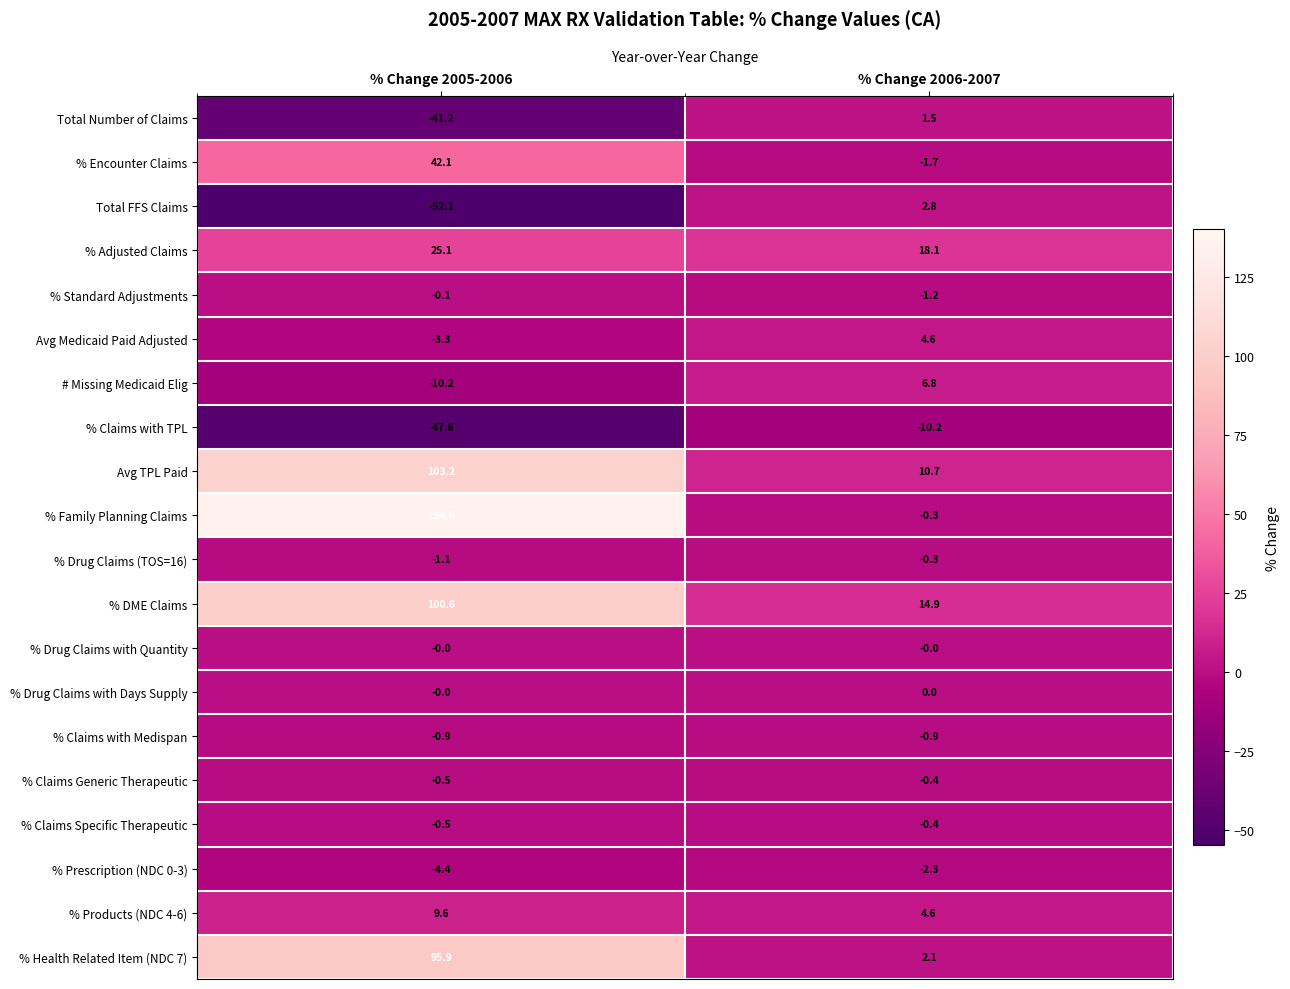

What is the difference between the maximum and minimum values in the % DME Claims series?

85.7